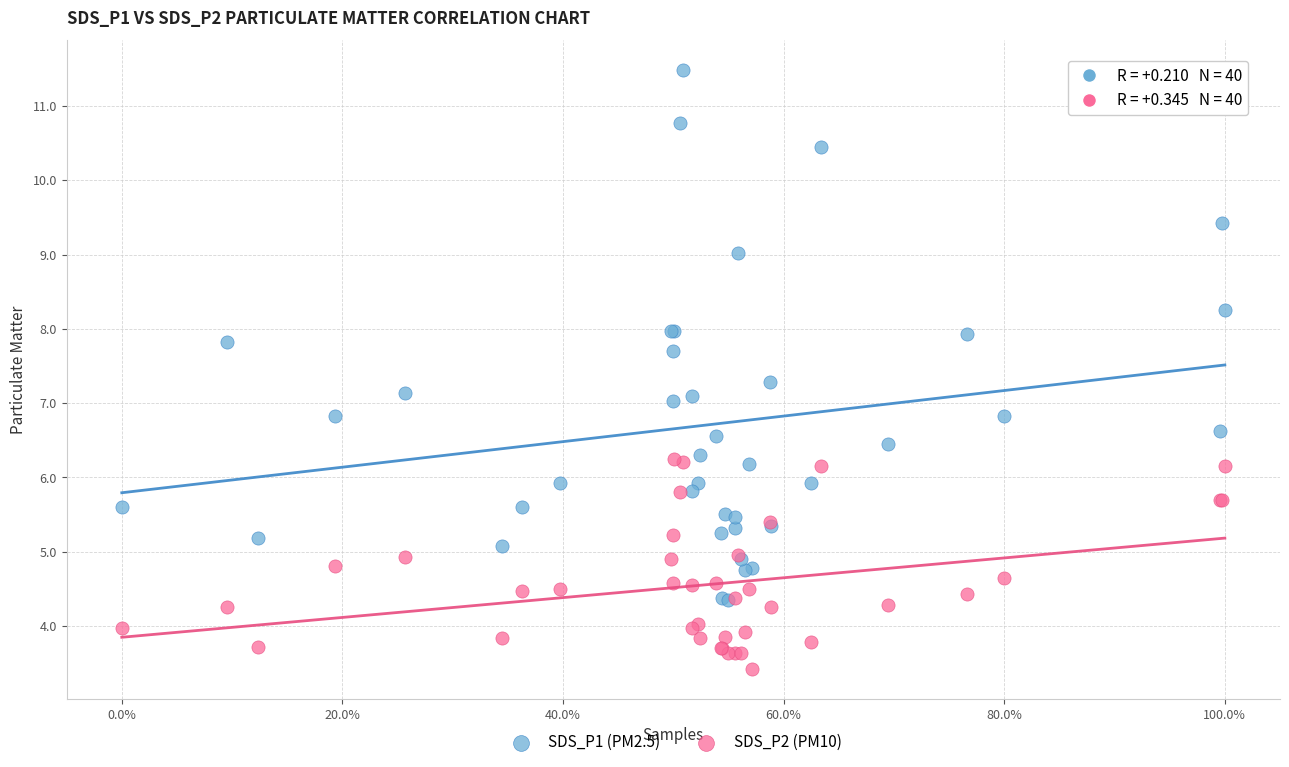

What are all the series names shown in the legend?

SDS_P1 (PM2.5), SDS_P2 (PM10)